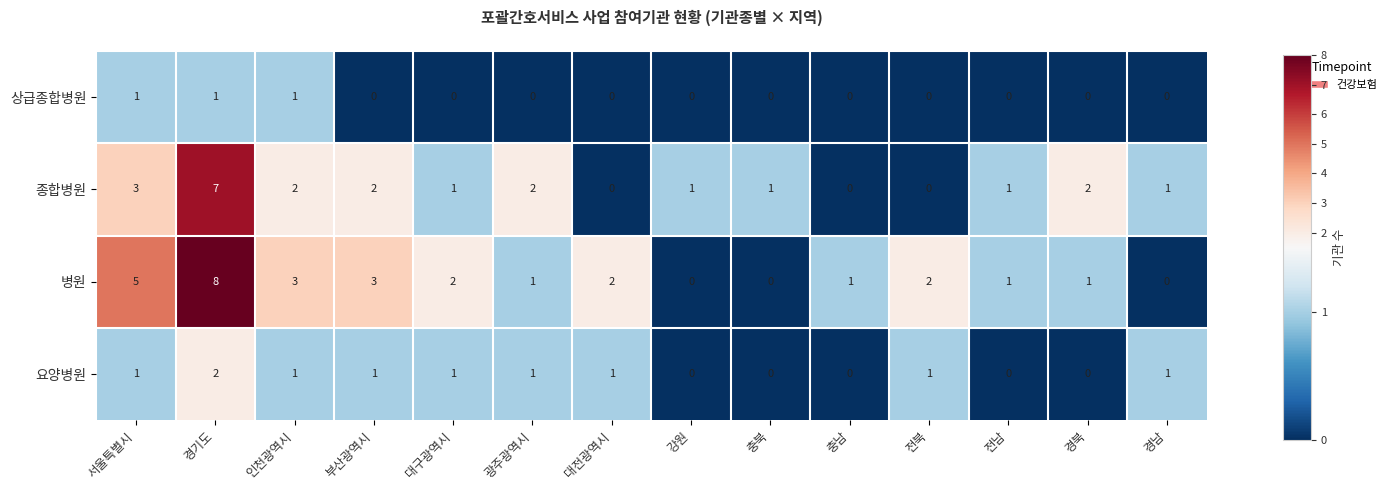

The 상급종합병원 series shows -1 at 강원. True or false?

False